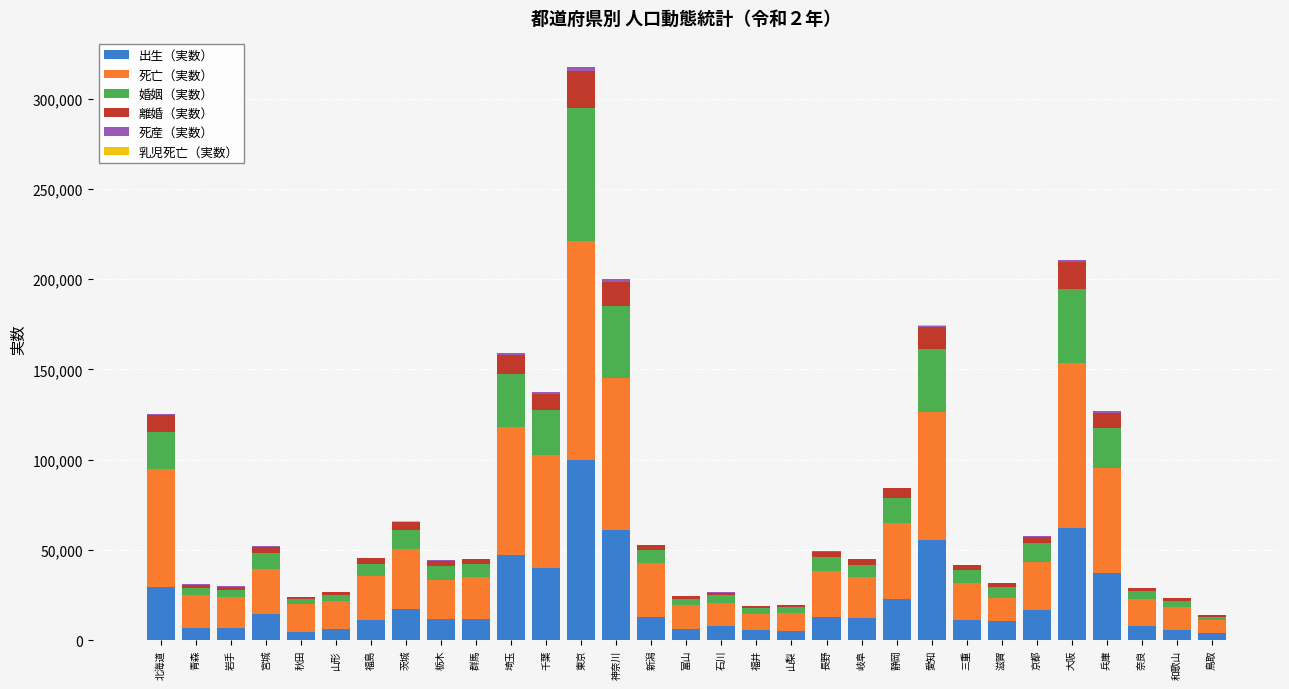

The 出生（実数） series shows 47328 at 埼玉. True or false?

True